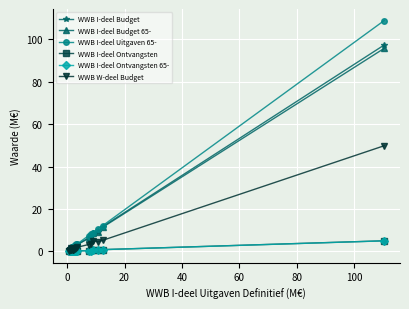

Which series has the widest spread of values?

WWB I-deel Uitgaven 65-